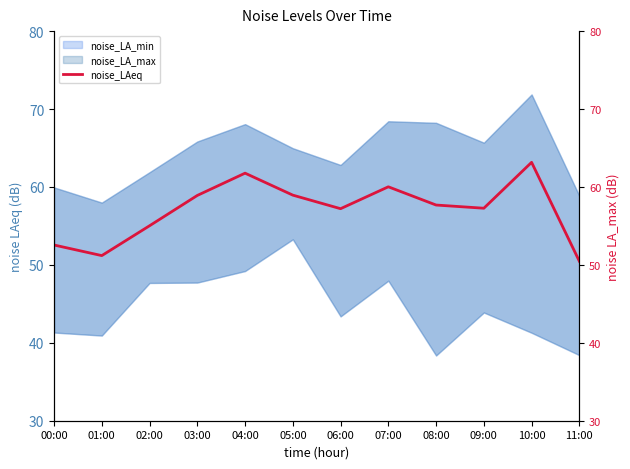

Does the chart display data point markers on the line(s)?

No